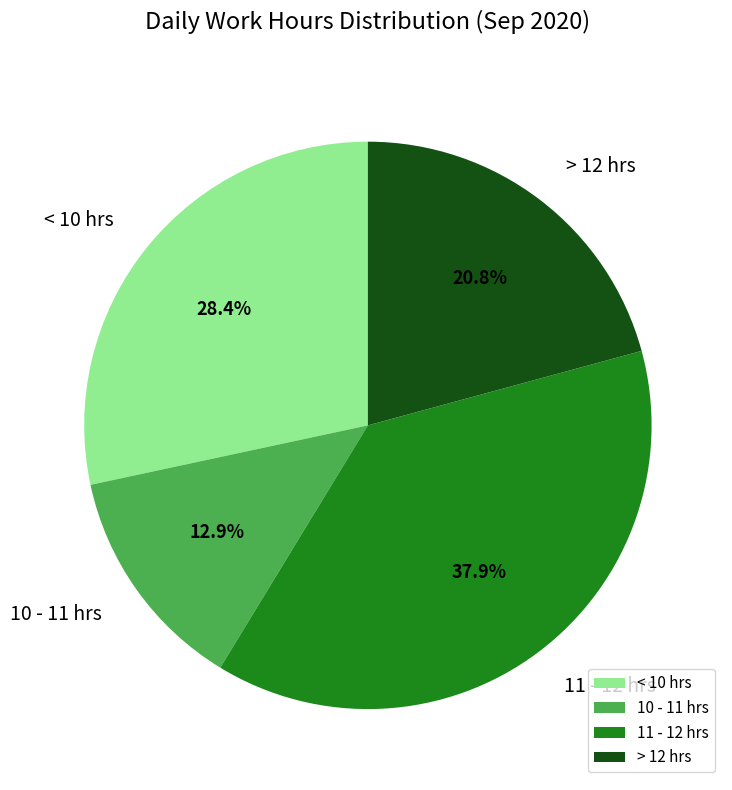

Which has a higher value, < 10 hrs or 10 - 11 hrs?

< 10 hrs